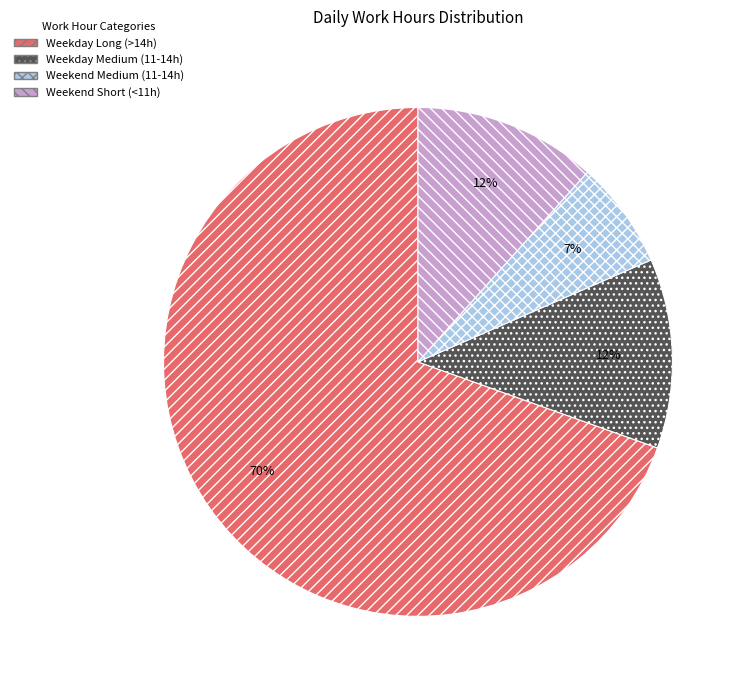

What is the ratio of the value at Weekday Medium (11-14h) to the value at Weekend Short (<11h)?

1.0